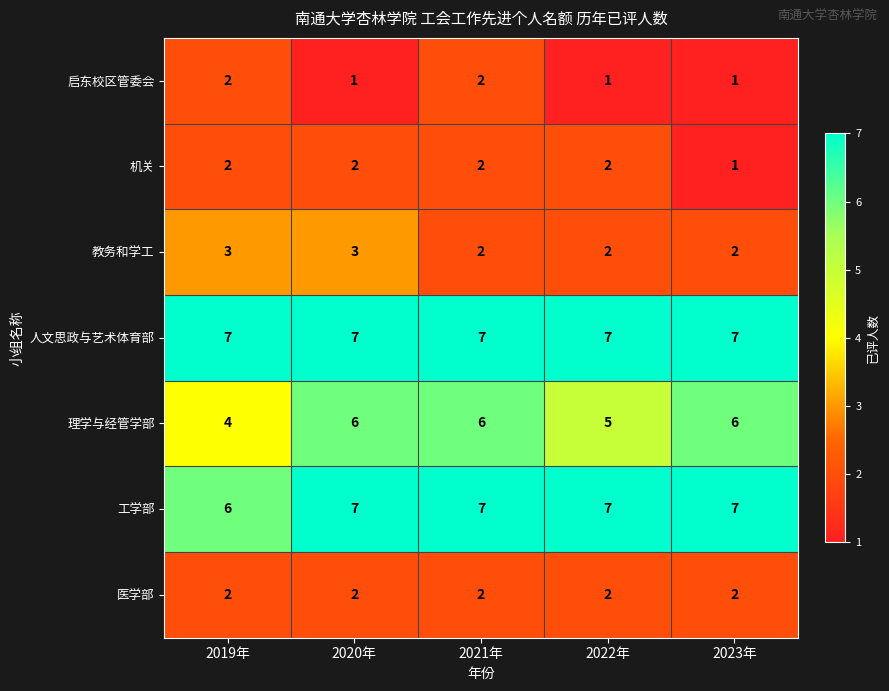

What is the spread (max minus min) of values at 2019年?

5